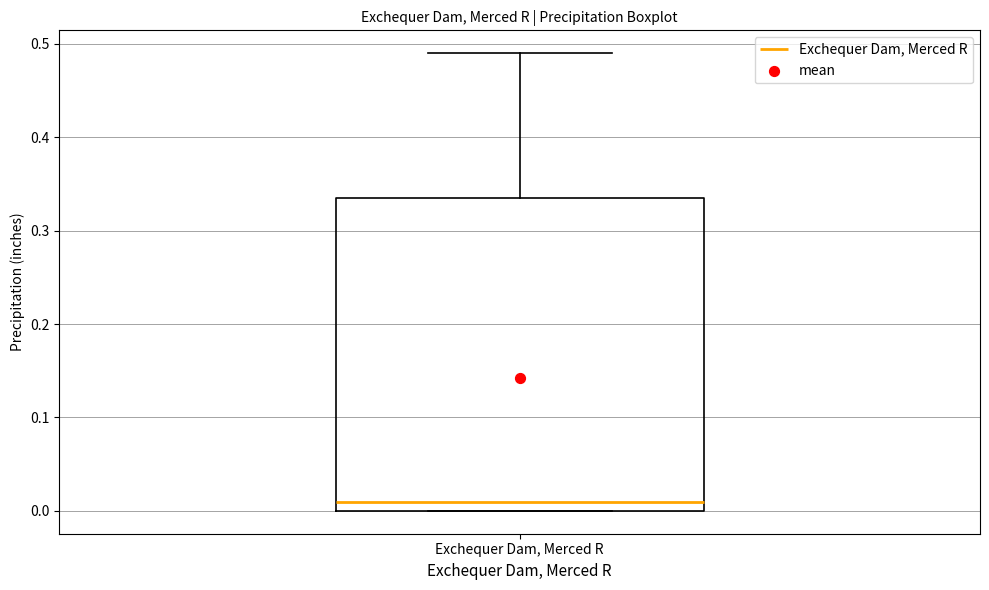

Read this box plot against the y-axis: the position of the median line, the range covered by the box, and the ends of both whiskers. The values are not printed on the chart, so give them approximately, as read against the axis.

median 0.01, box 0.00 to 0.34, whiskers 0.00 to 0.49